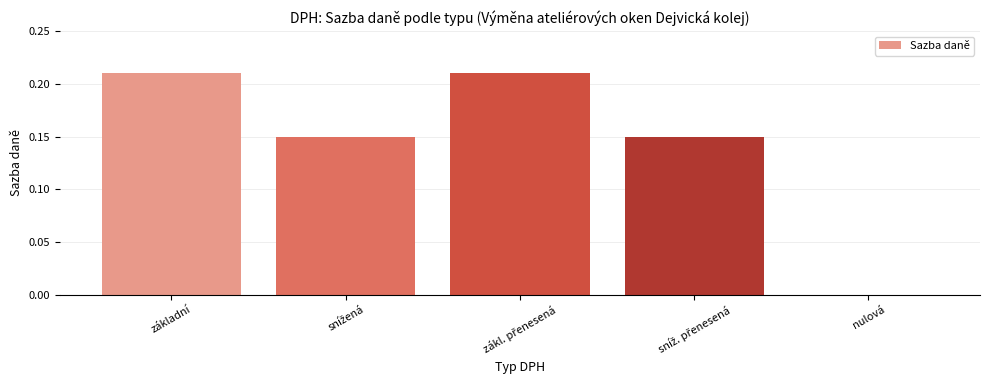

What is the sum of all values?

0.7